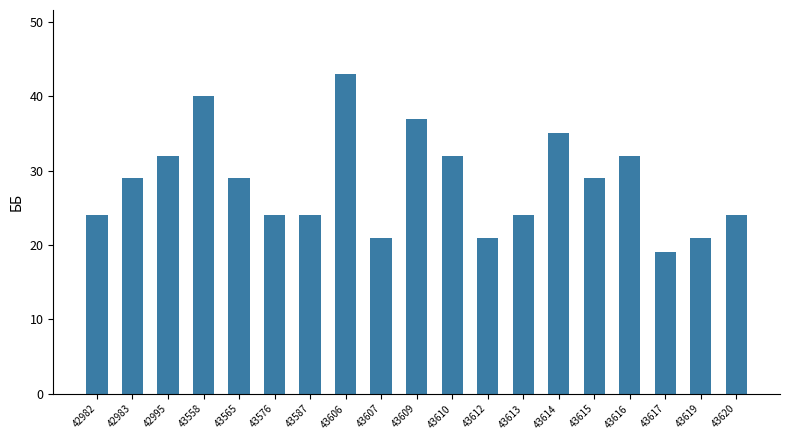

What is the approximate value at 43576, to the nearest 5?

25